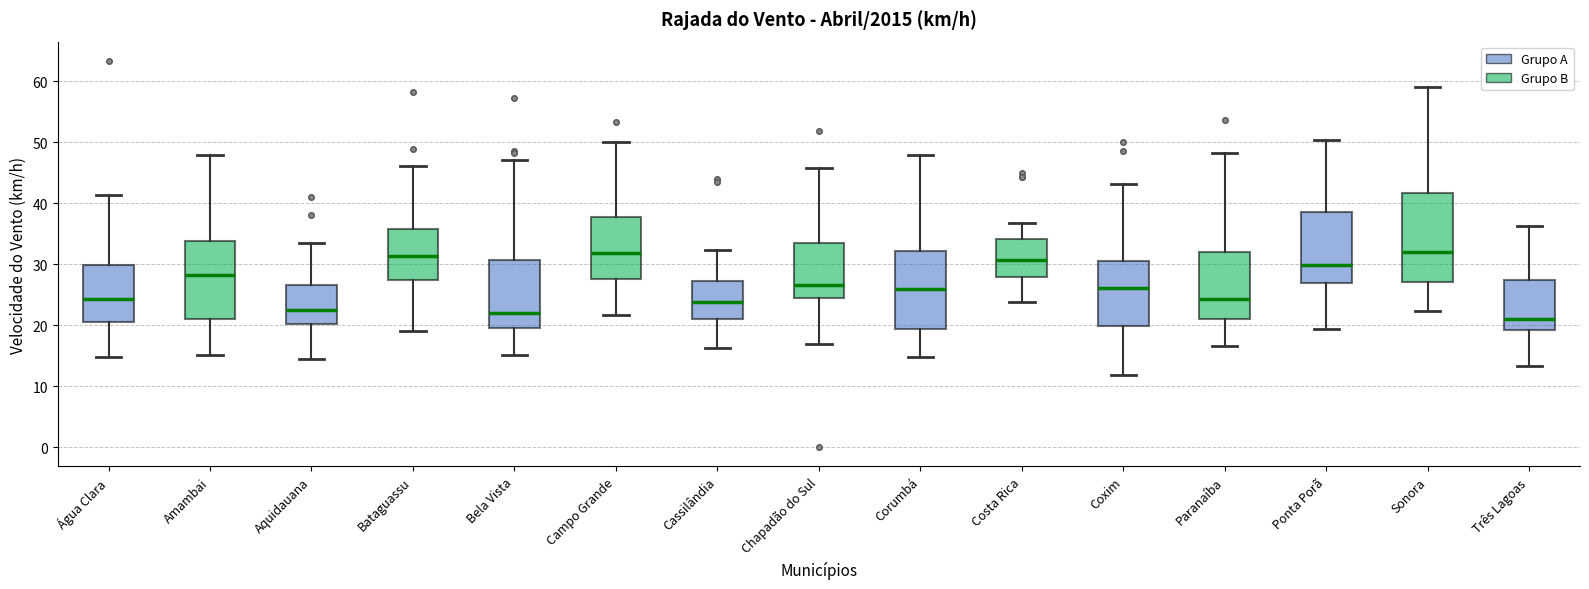

Which box is the tallest, from its lower edge to its upper edge?

Sonora